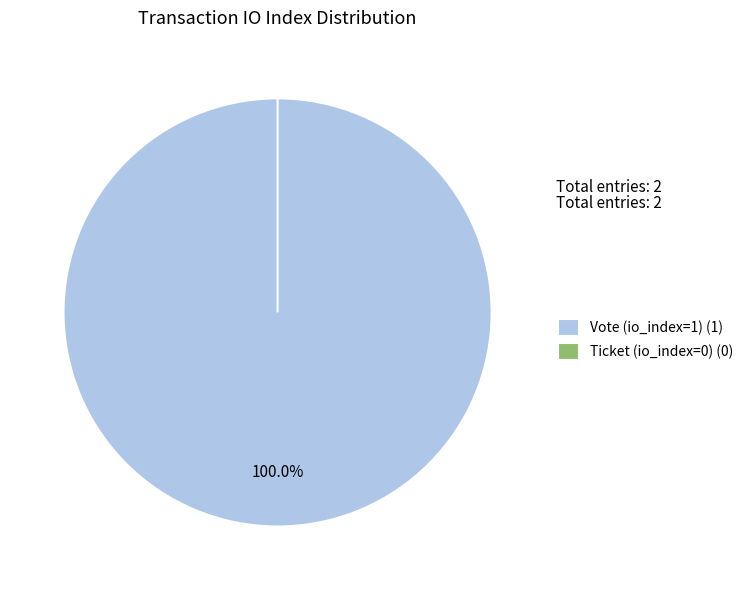

What is the smallest slice in the pie chart?

Ticket (io_index=0)